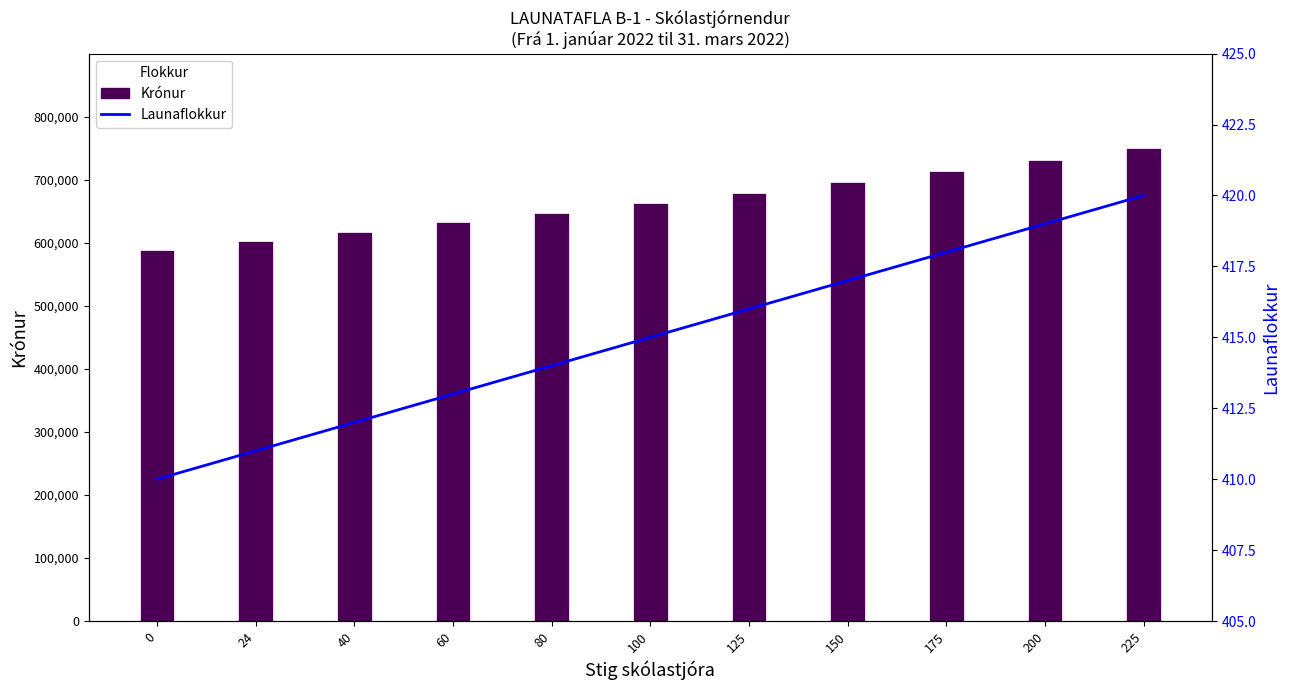

At which category is the sum across all series the highest?

225